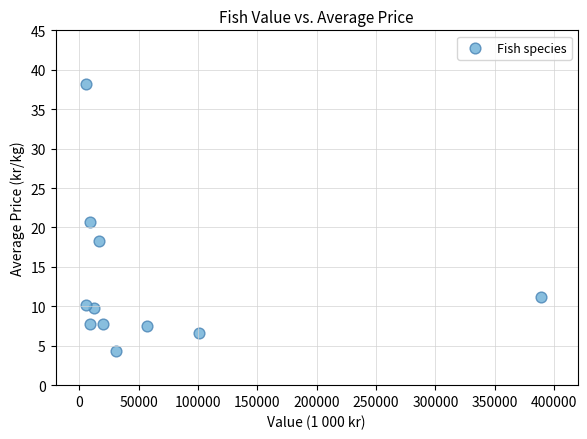

What is the range of Y values (max minus min)?

33.8